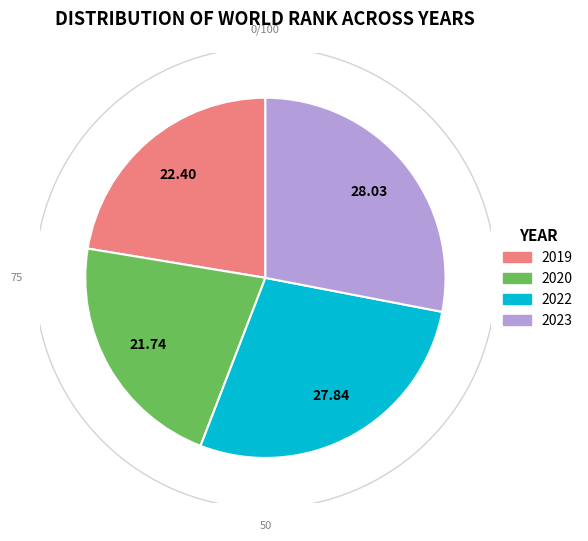

What percentage is the 2023 slice, to the nearest percent?

28%